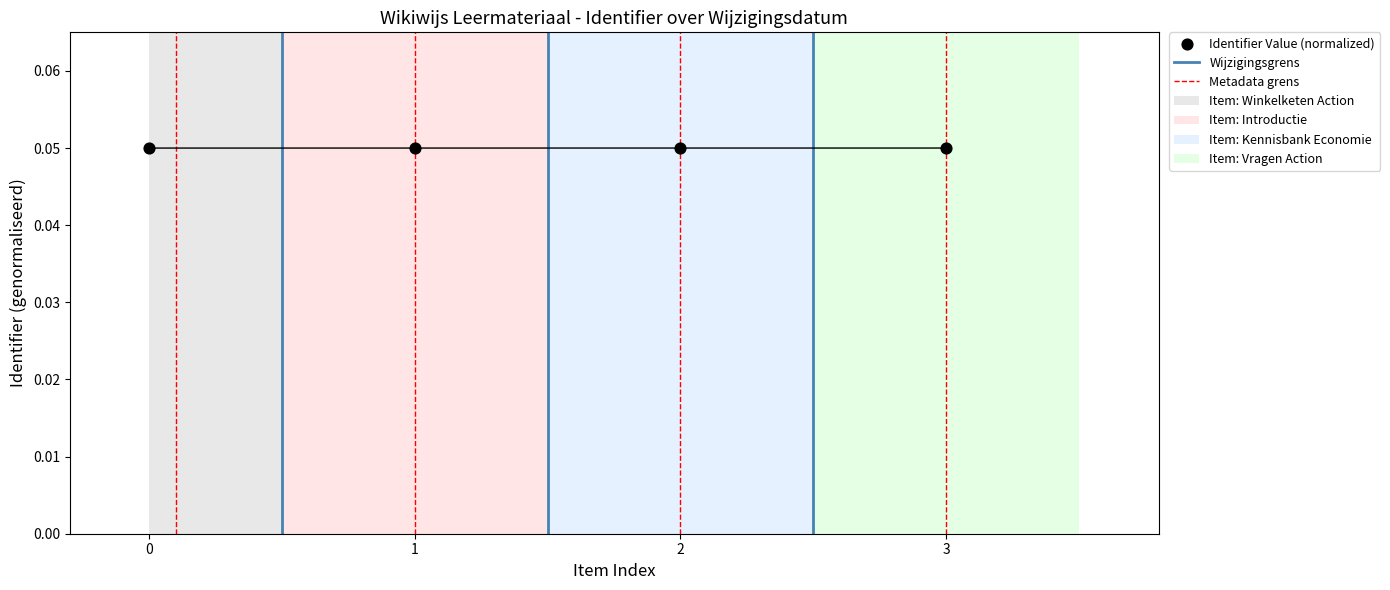

How many points are shown in the scatter plot?

4